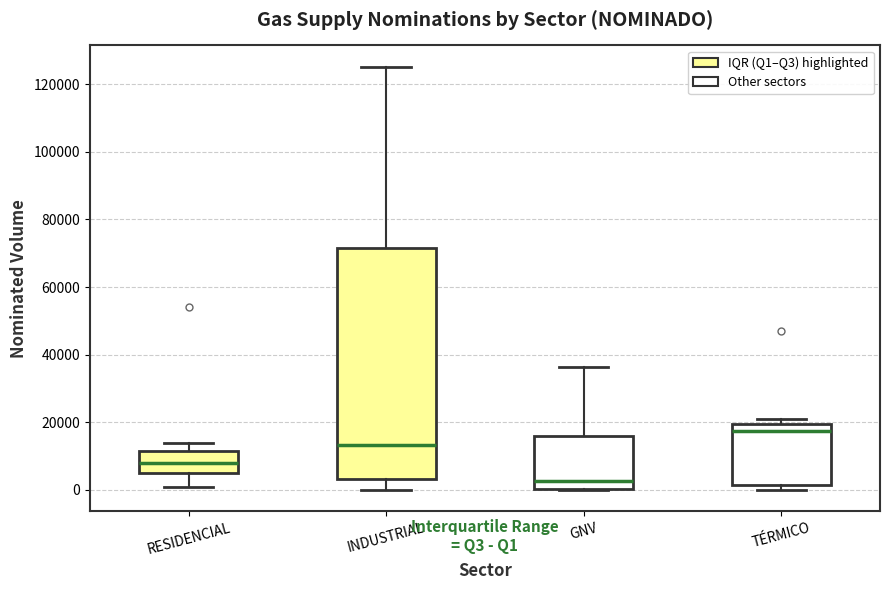

Reading left to right, transcribe this box plot: for each box, give where its median line is, the range the box spans, and where its two whiskers end, as read against the y-axis. The values are not printed on the chart, so give them approximately, as read against the axis.

RESIDENCIAL: median 8000, box 4000 to 12000, whiskers 0 to 14000
INDUSTRIAL: median 14000, box 4000 to 72000, whiskers 0 to 126000
GNV: median 2000, box 0 to 16000, whiskers 0 to 36000
TÉRMICO: median 18000, box 2000 to 20000, whiskers 0 to 20000 (just above the box's upper edge)